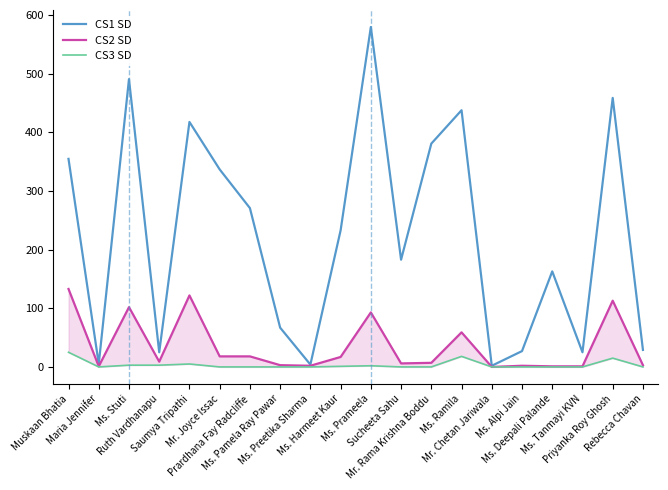

Rank the categories by CS2 SD value from highest to lowest.

Muskaan Bhatia, Saumya Tripathi, Priyanka Roy Ghosh, Ms. Stuti, Ms. Prameela, Ms. Ramila, Mr. Joyce Issac, Prardhana Fay Radcliffe, Ms. Harmeet Kaur, Ruth Vardhanapu, Mr. Rama Krishna Boddu, Sucheeta Sahu, Ms. Pamela Ray Pawar, Rebecca Chavan, Ms. Preetika Sharma, Ms. Alpi Jain, Maria Jennifer, Ms. Deepali Palande, Ms. Tanmayi KVN, Mr. Chetan Jariwala